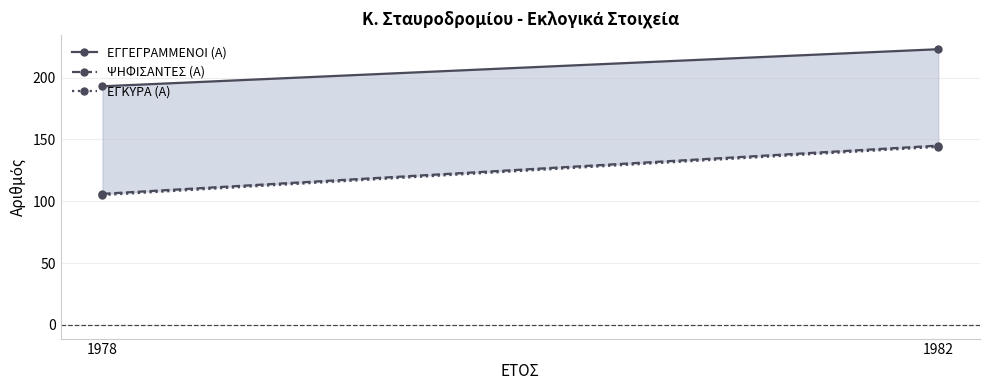

The ΕΓΓΕΓΡΑΜΜΕΝΟΙ (Α) series shows 287 at 1978. True or false?

False